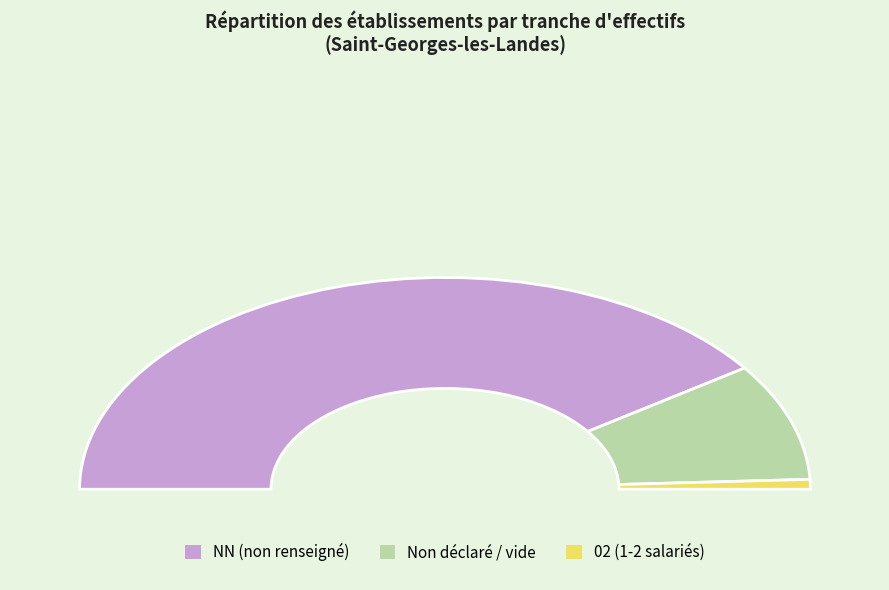

To the nearest percent, what percentage of the pie is ?

18%